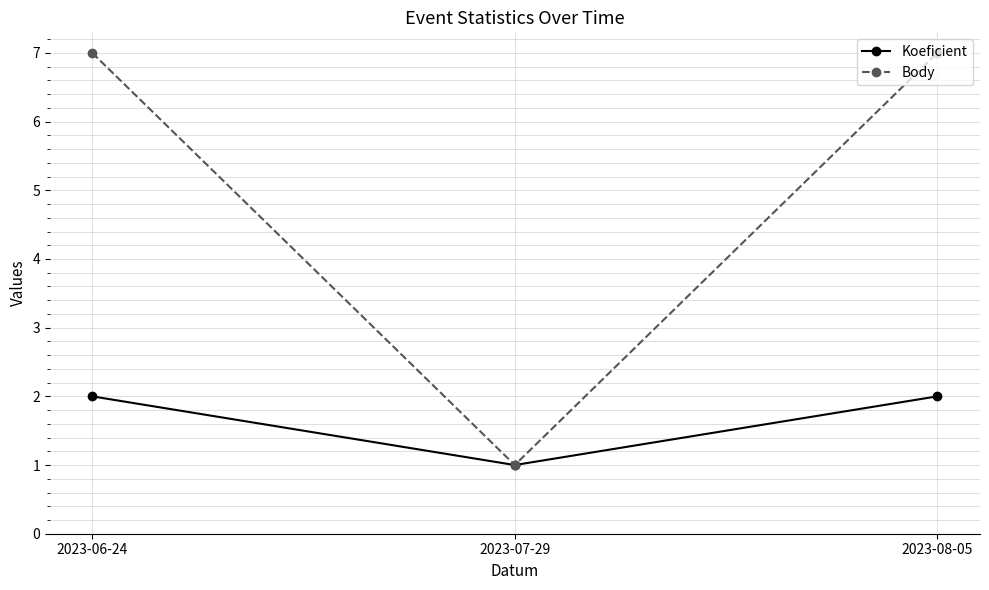

What is the minimum value for Body?

1